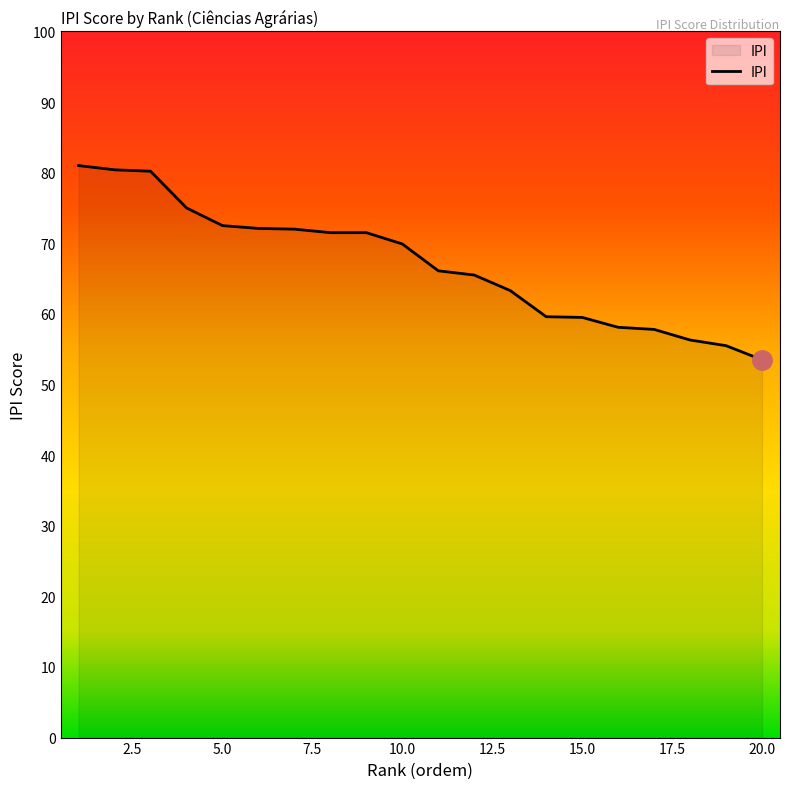

What is the maximum value shown in the chart?

81.0